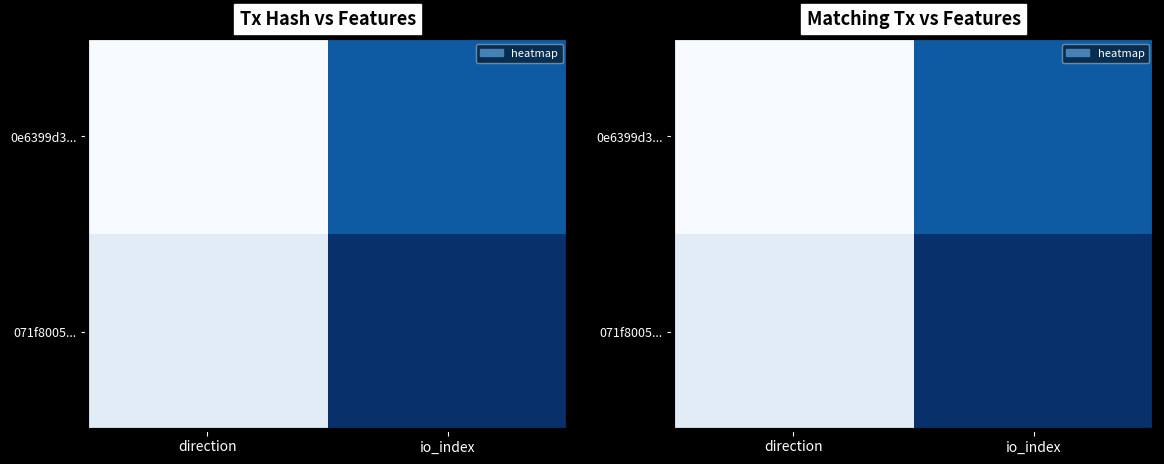

What is the sum of all 071f8005... values?

18